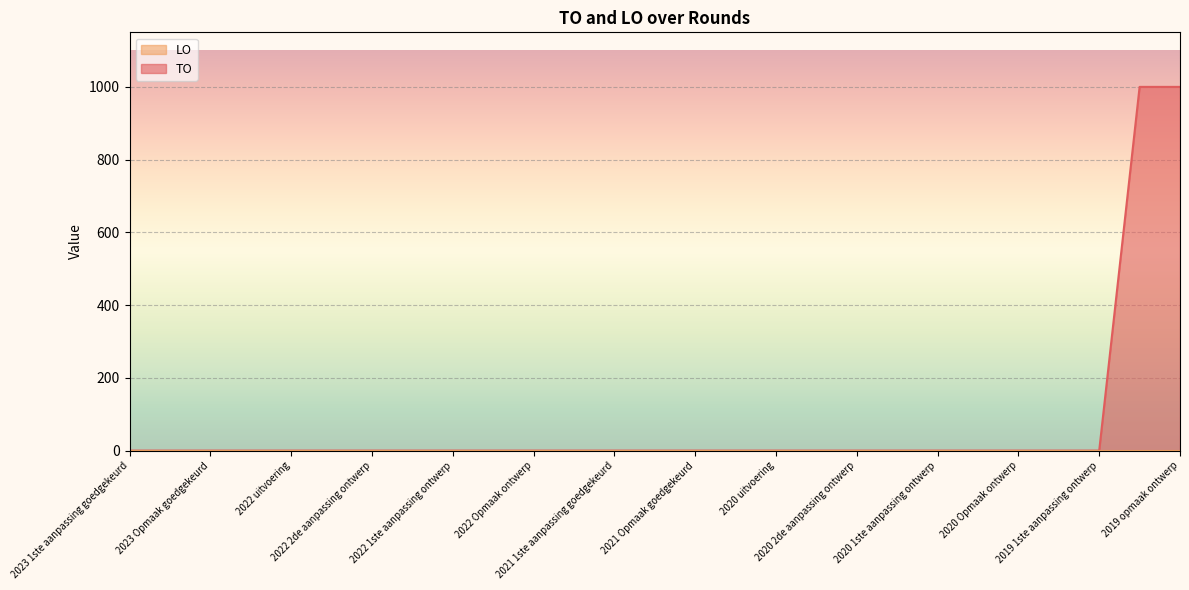

What is the maximum value for TO?

1000